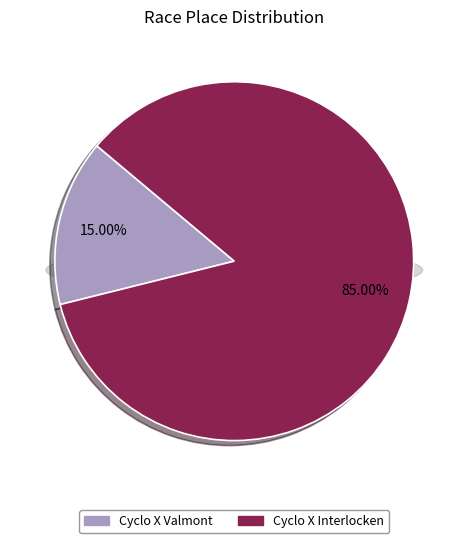

How many segments does this pie chart have?

2